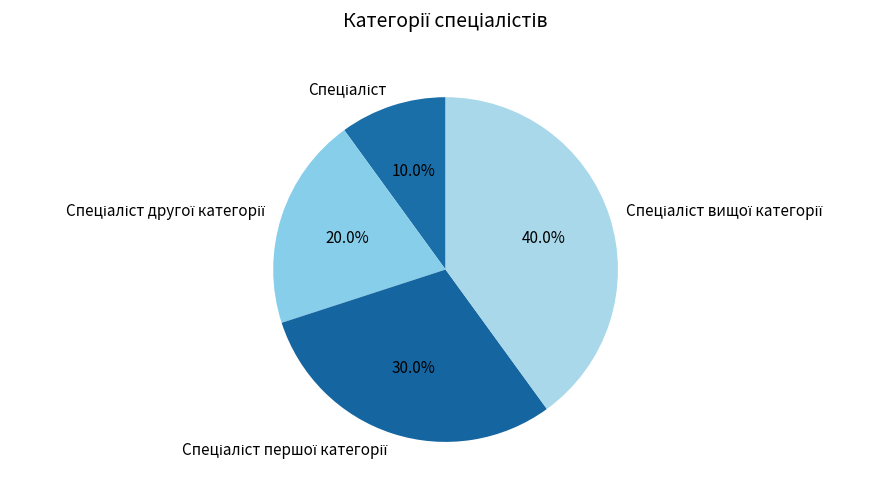

Does any single category account for the majority?

No